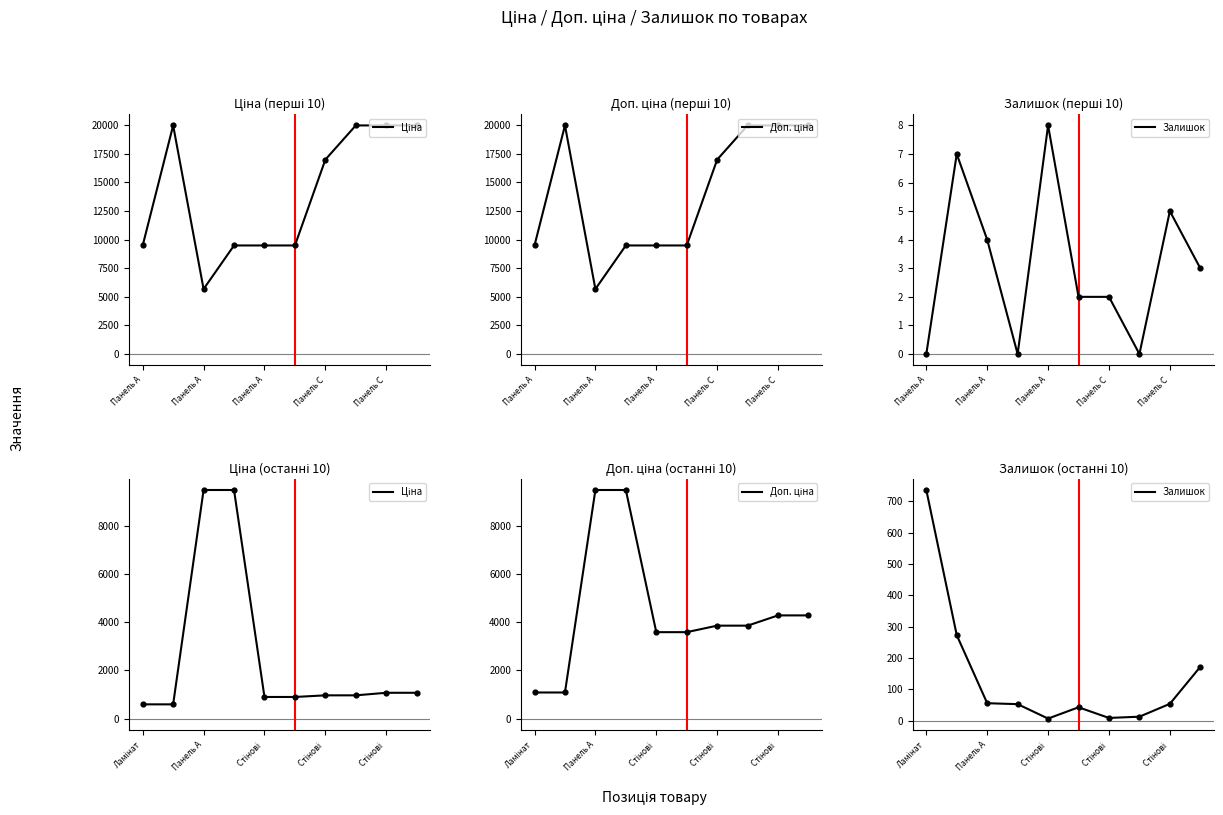

Which series reaches the minimum Y coordinate?

Залишок